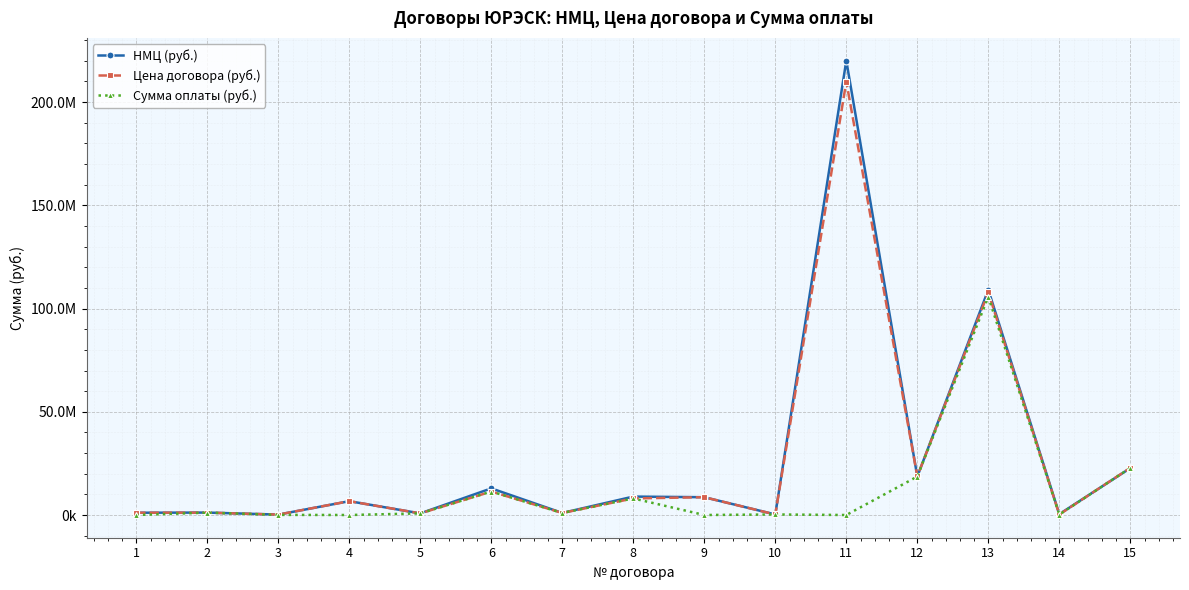

What is the sum of all Цена договора (руб.) values?

398793115.0